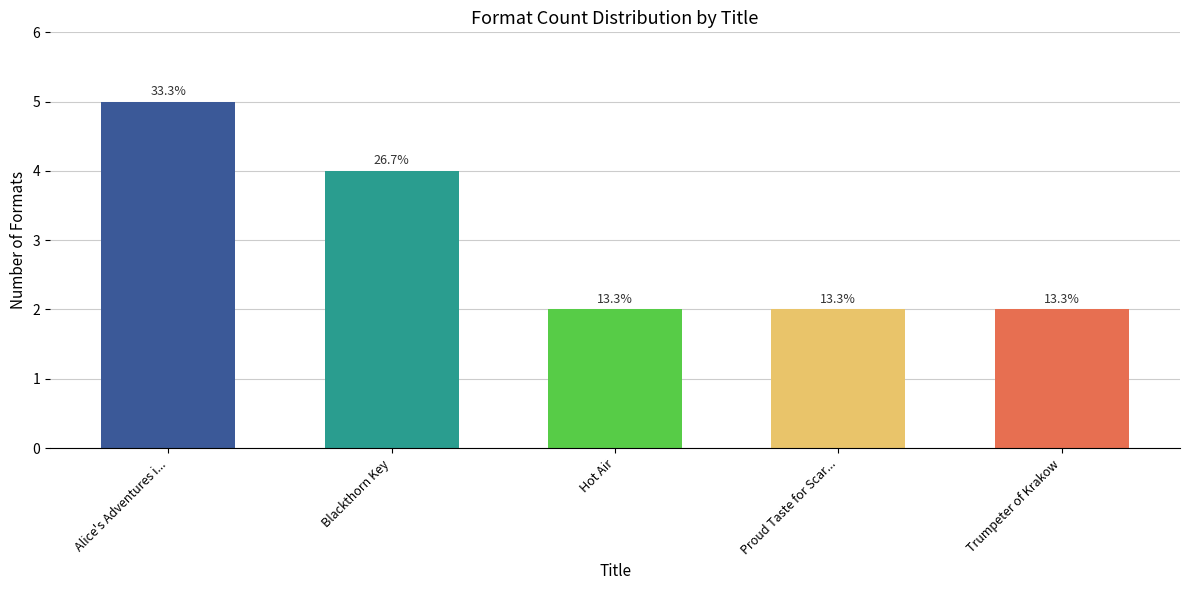

The value at Alice's Adventures i... is 8. True or false?

False